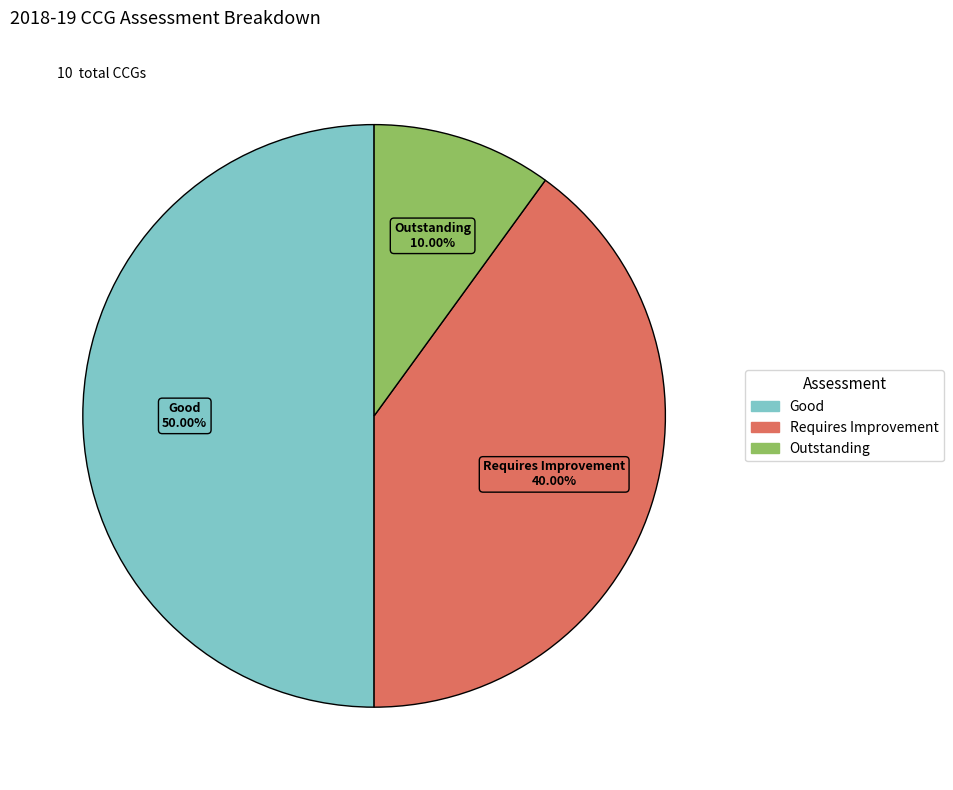

Does Requires Improvement account for over 50% of the chart?

No